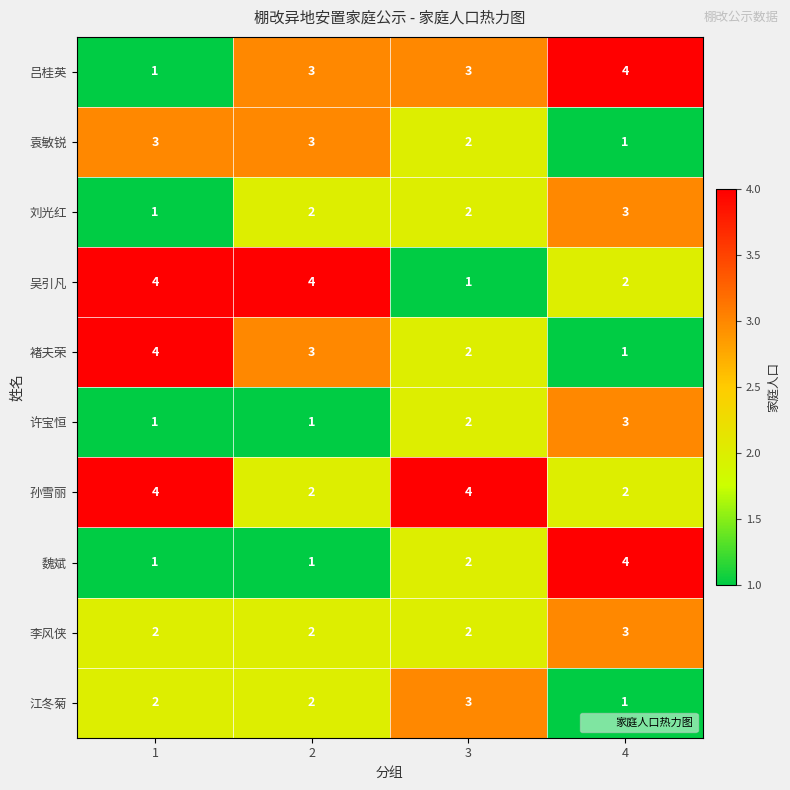

What is the smallest value displayed?

1